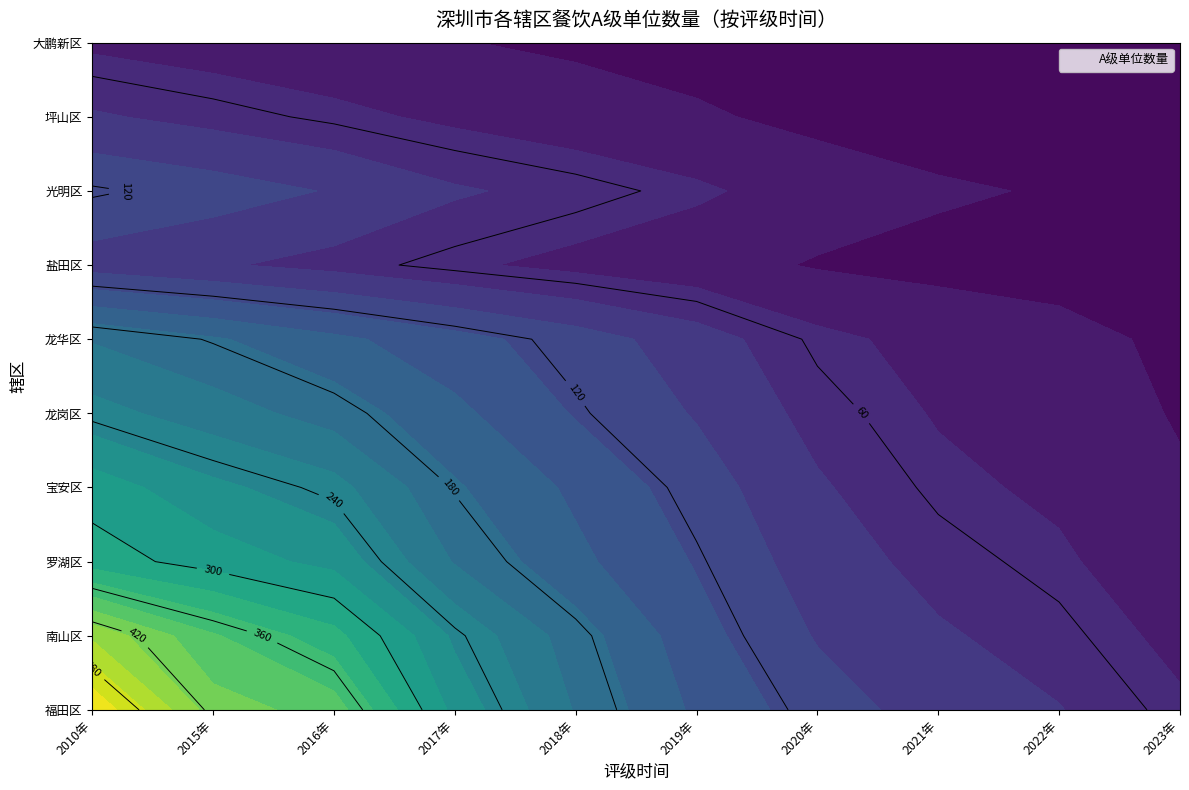

Reading right to left, what are all the values shown in this chart?

福田区: 54	76	89	112	145	198	267	389	412	523
南山区: 43	65	78	98	134	187	245	334	378	445
罗湖区: 32	54	67	87	123	156	198	267	289	312
宝安区: 28	45	56	78	112	145	178	234	256	289
龙岗区: 23	38	48	67	98	123	156	189	212	234
龙华区: 19	34	42	56	87	112	134	156	178	198
盐田区: 9	14	18	23	34	43	54	67	78	89
光明区: 14	23	28	38	54	67	78	98	112	123
坪山区: 7	11	14	19	28	36	45	56	67	78
大鹏新区: 4	6	8	11	16	21	26	32	38	45